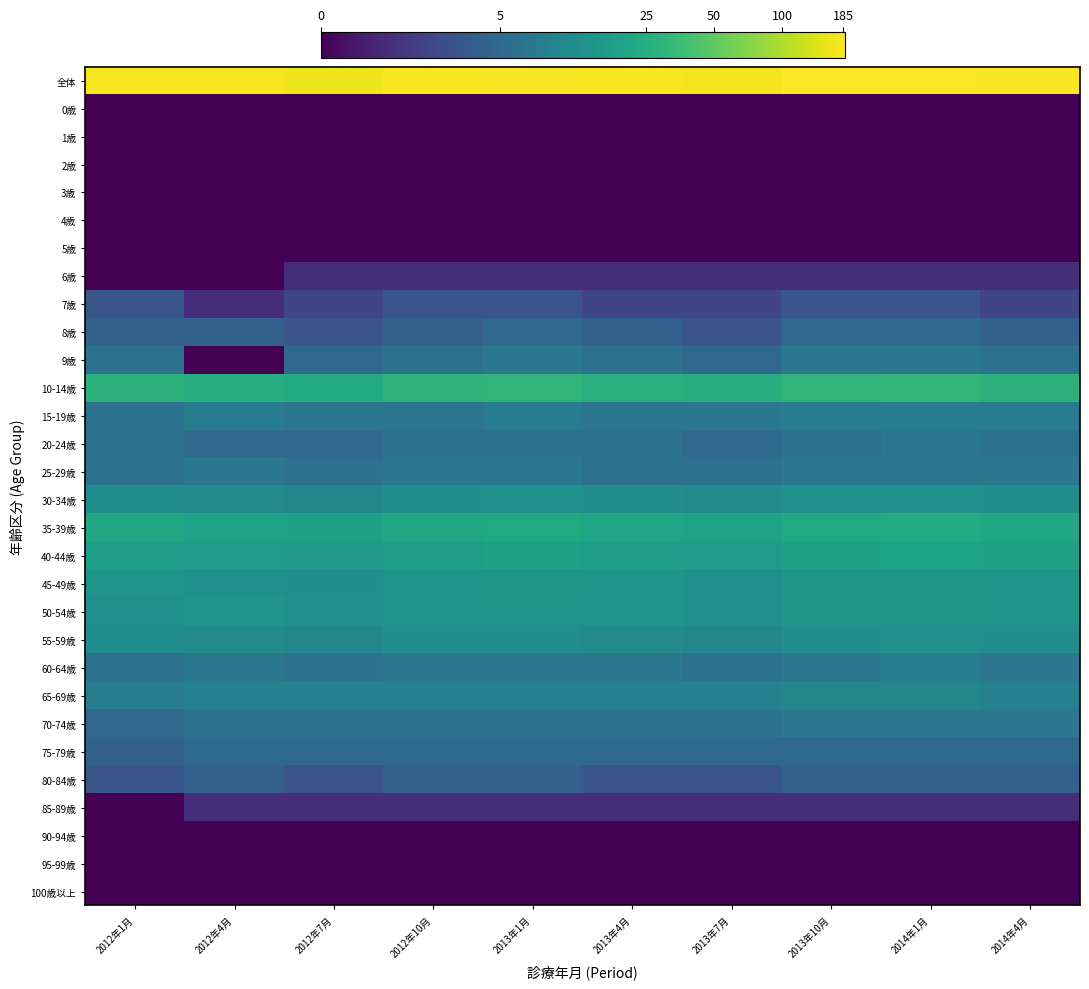

List the series in order of their peak value, highest first.

全体, 10-14歳, 35-39歳, 40-44歳, 45-49歳, 50-54歳, 30-34歳, 55-59歳, 65-69歳, 15-19歳, 60-64歳, 9歳, 20-24歳, 25-29歳, 70-74歳, 8歳, 75-79歳, 80-84歳, 7歳, 6歳, 85-89歳, 0歳, 1歳, 2歳, 3歳, 4歳, 5歳, 90-94歳, 95-99歳, 100歳以上